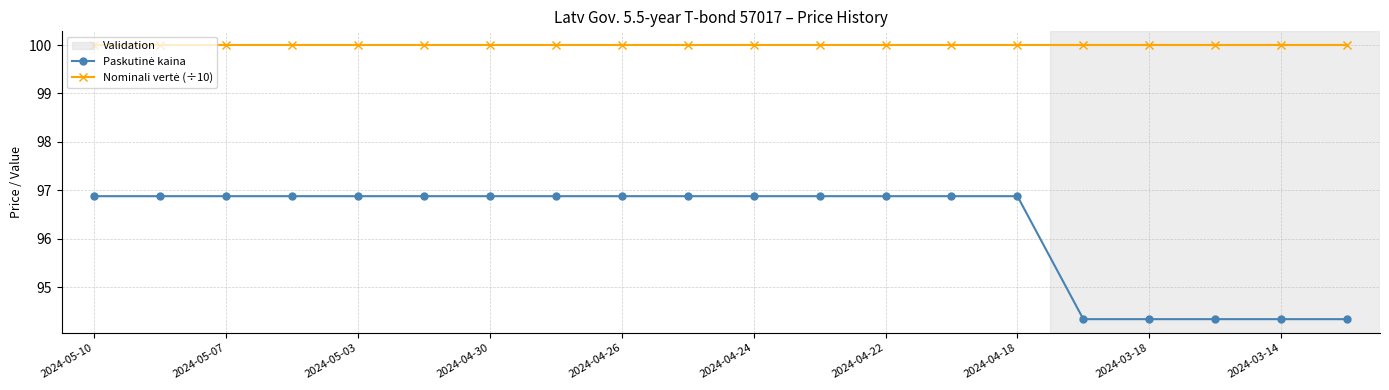

What is the smallest value displayed?

94.3